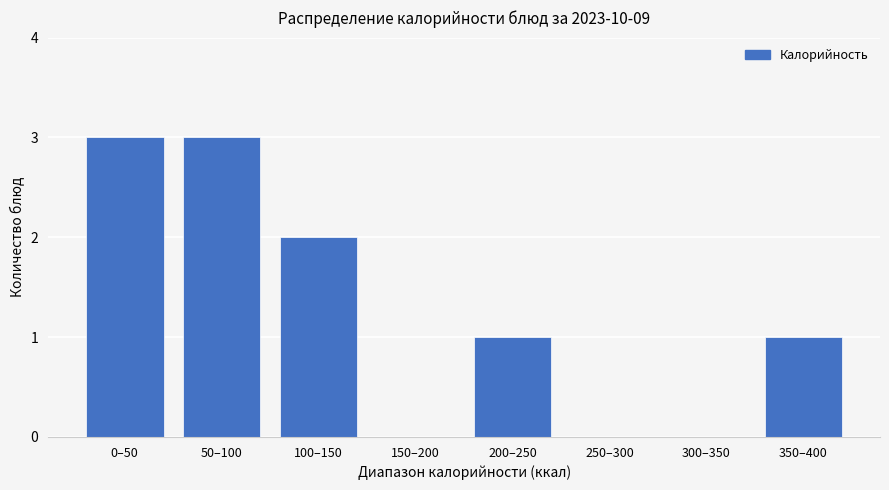

Reading right to left, extract all data points from this chart.

350–400=1	300–350=0	250–300=0	200–250=1	150–200=0	100–150=2	50–100=3	0–50=3